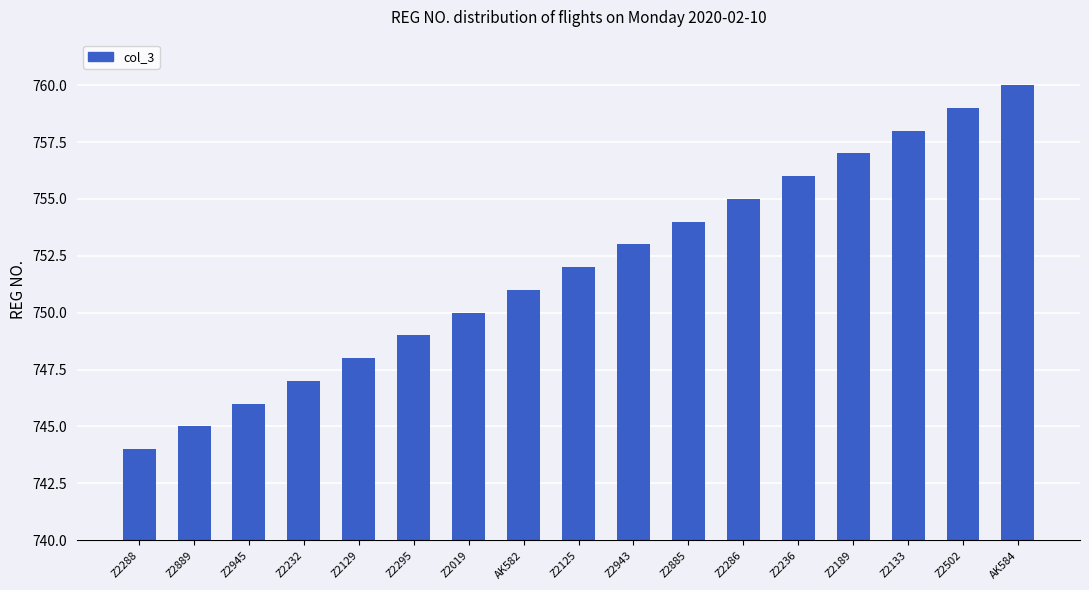

Rank the categories by value from lowest to highest.

Z2288, Z2889, Z2945, Z2232, Z2129, Z2295, Z2019, AK582, Z2125, Z2943, Z2885, Z2286, Z2236, Z2189, Z2133, Z2502, AK584